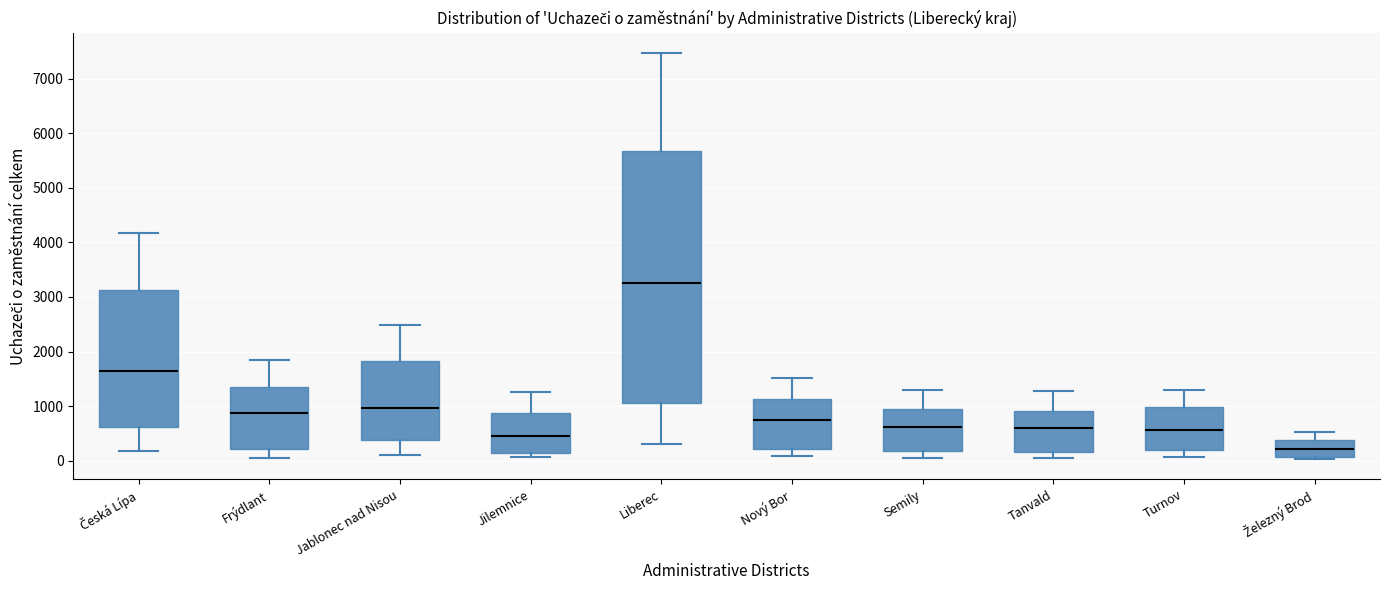

Which box is the tallest, from its lower edge to its upper edge?

Liberec